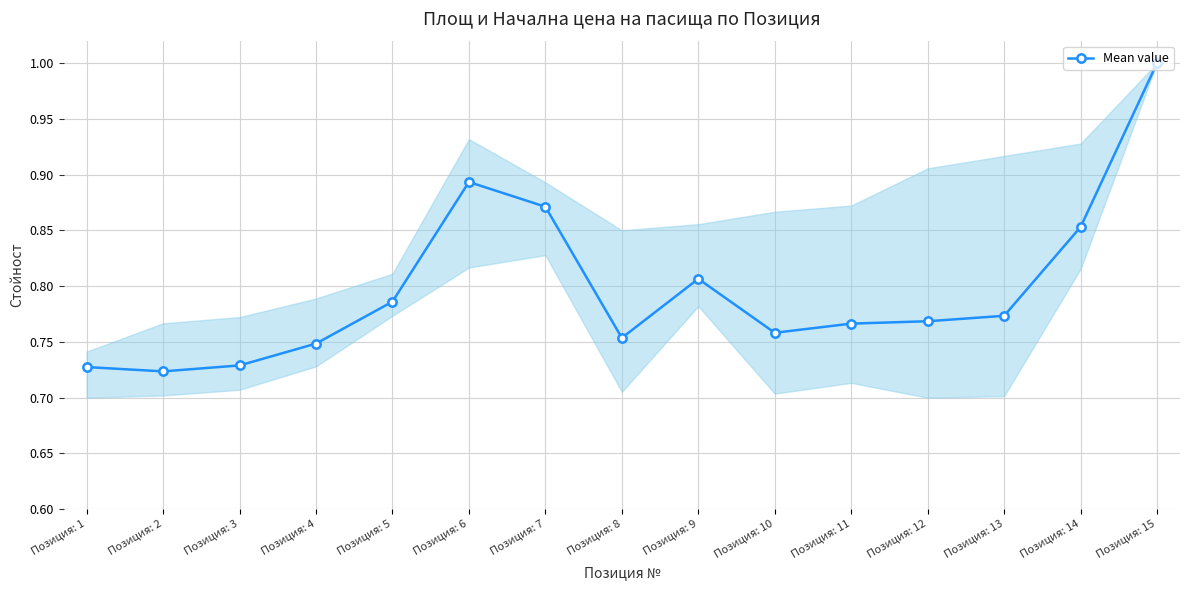

What is the sum of all values?

12.0